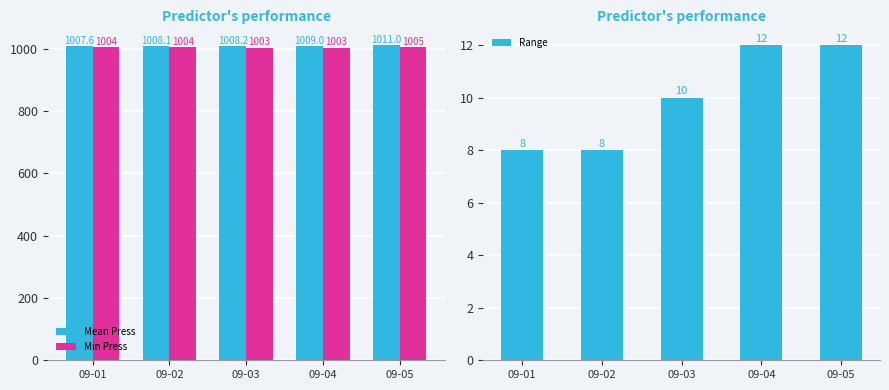

Is it true that Mean Press equals 1772.6 at 09-03?

False